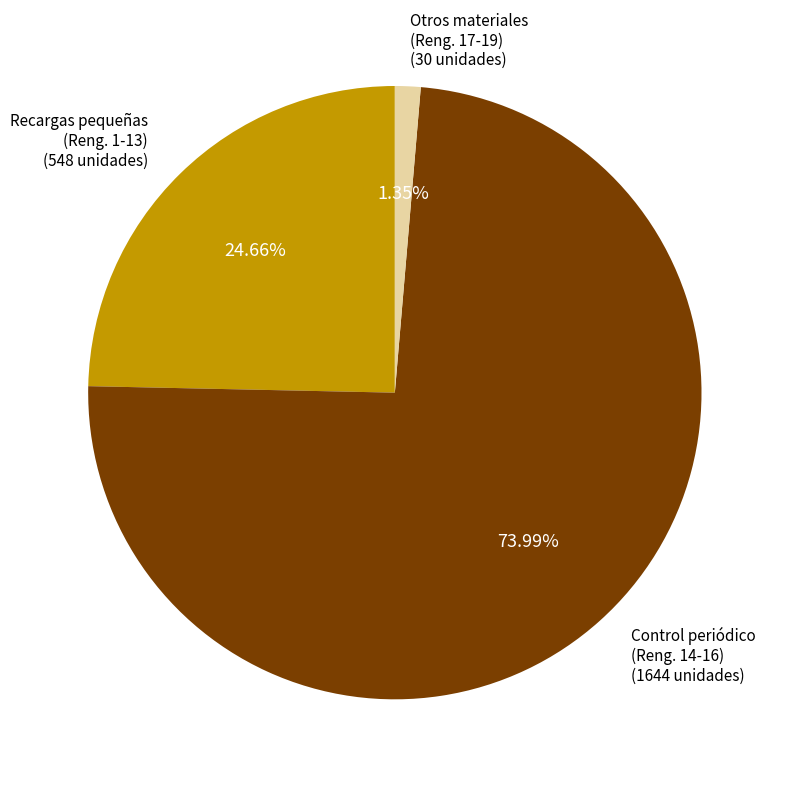

Is there any slice that represents more than half of the pie?

Yes